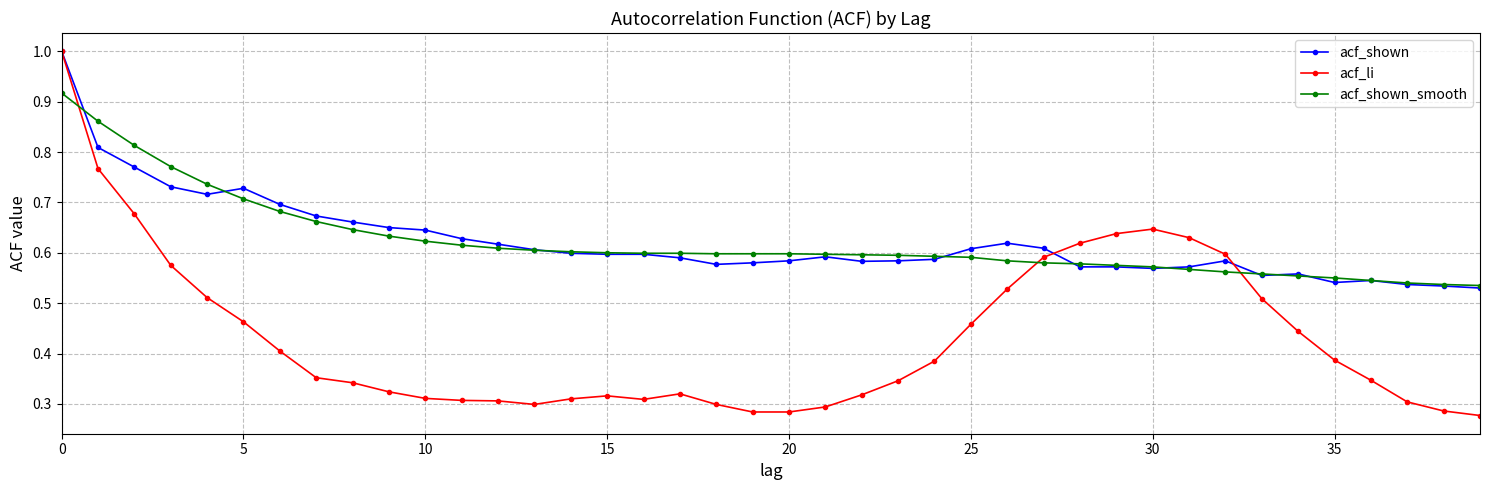

What is the maximum value for acf_li?

1.0